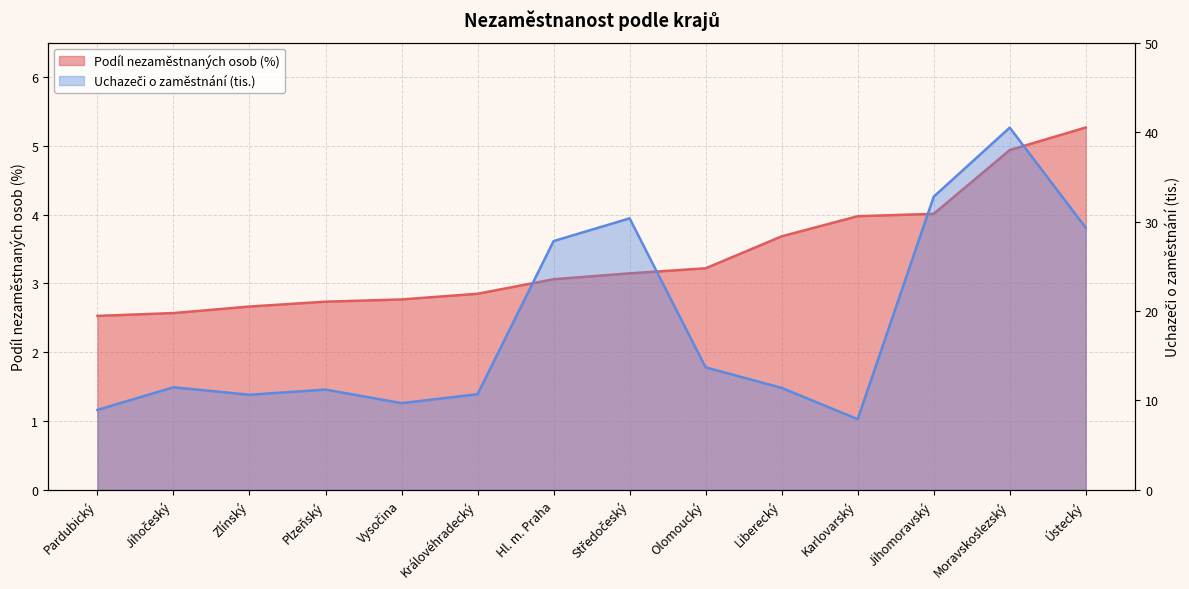

What are all the series names shown in the legend?

Podíl nezaměstnaných osob (%), Uchazeči o zaměstnání (tis.)